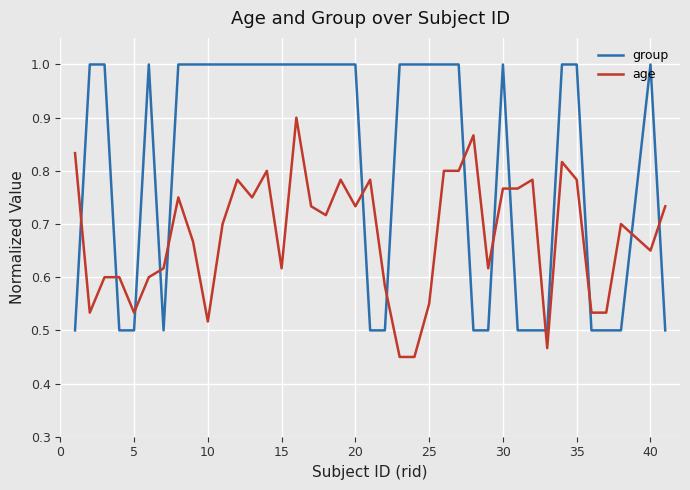

What is the greatest value displayed?

1.0